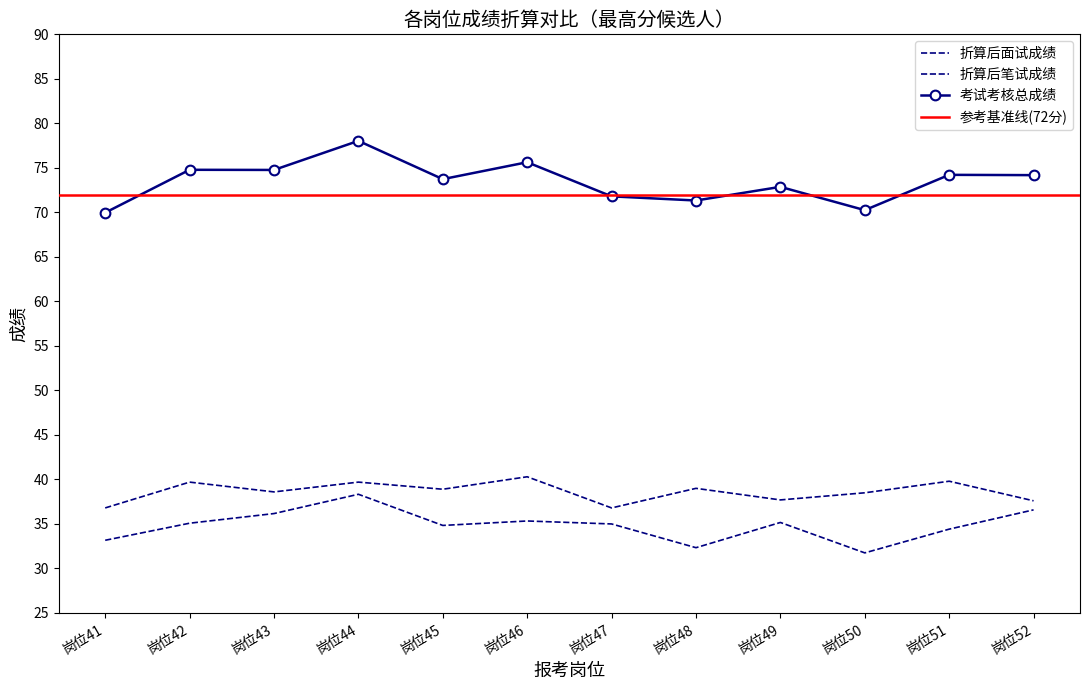

List the series in order of their peak value, highest first.

考试考核总成绩, 折算后面试成绩, 折算后笔试成绩